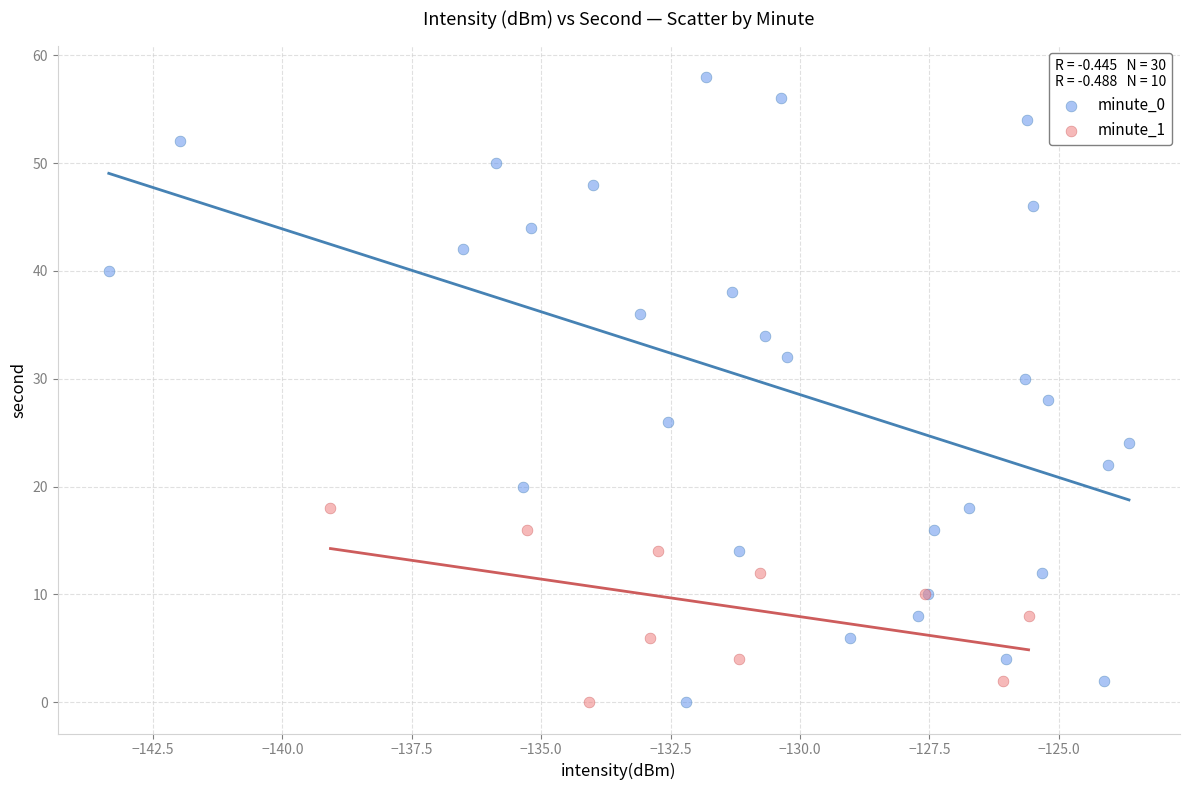

Which series reaches the maximum Y coordinate?

minute_0